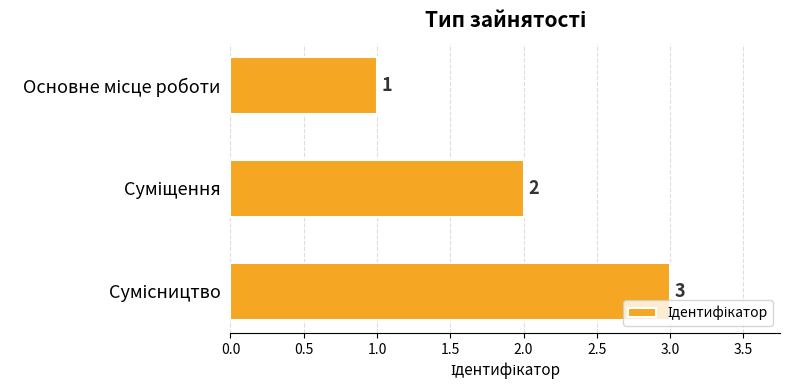

What is the value of the 2nd bar from the top?

2